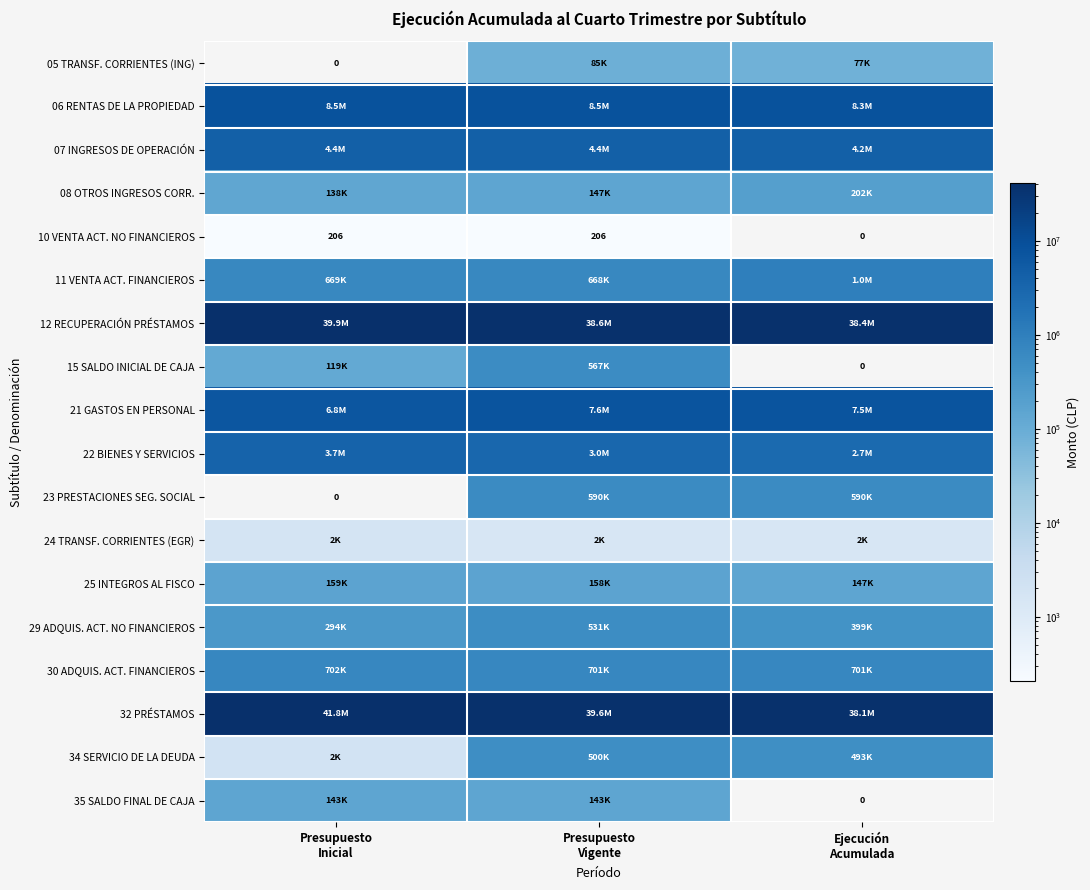

What is the average value of the 10 VENTA ACT. NO FINANCIEROS series?

137